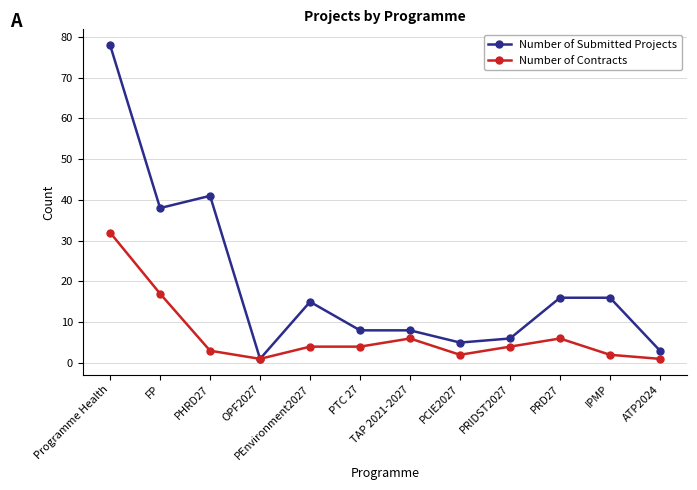

Which series has the largest range (max minus min)?

Number of Submitted Projects